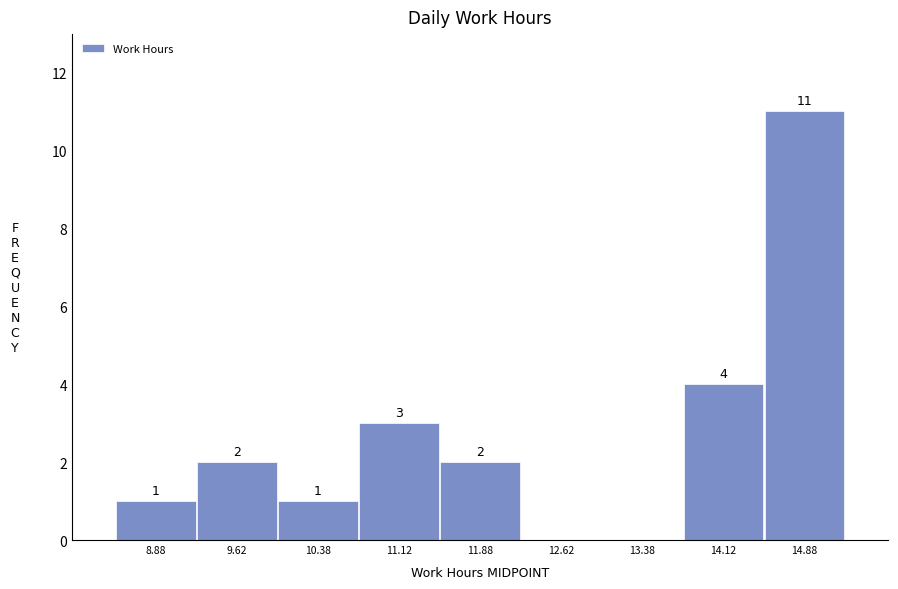

Which range on the x-axis has the tallest bar?

14.50 to 15.25